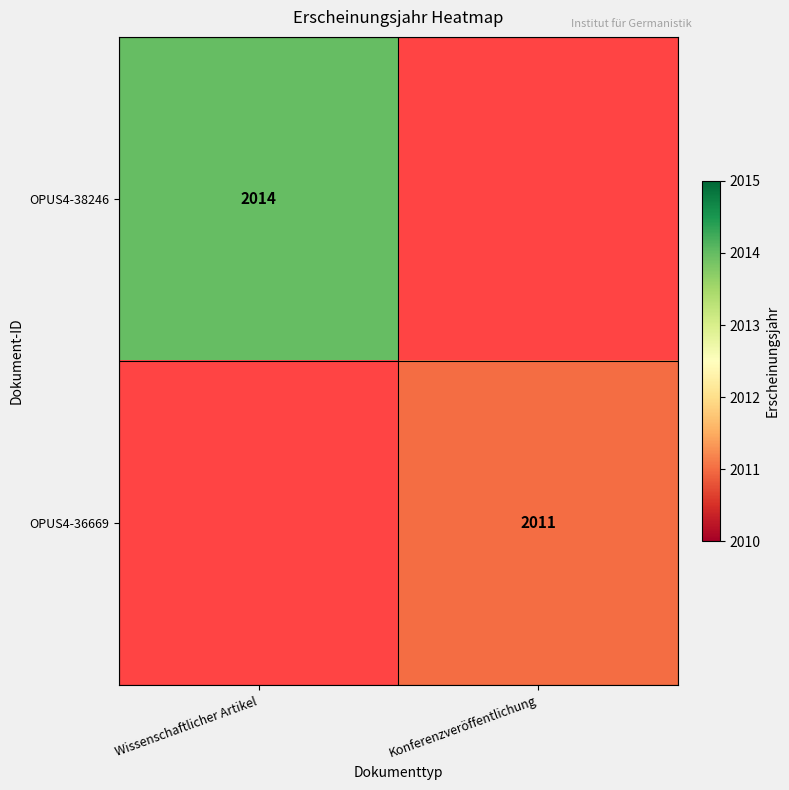

Is the value of OPUS4-38246 at Wissenschaftlicher Artikel greater than the value of OPUS4-36669 at Konferenzveröffentlichung?

Yes